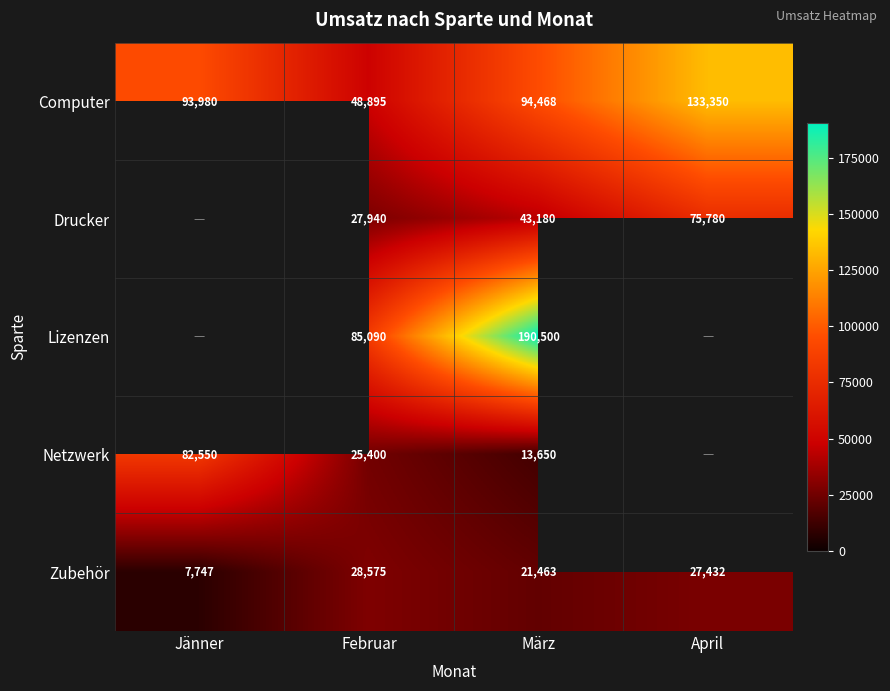

At which label does Computer reach its peak?

April